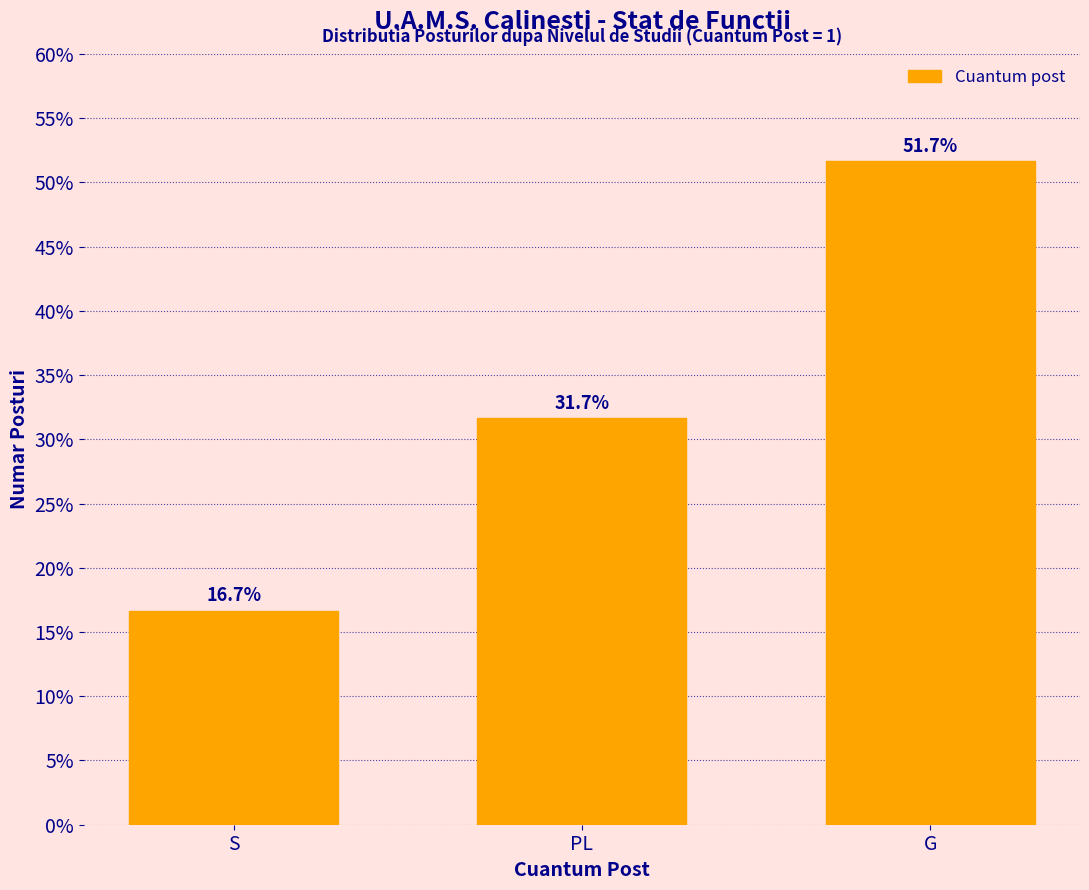

Reading left to right, extract all data points from this chart.

S=16.7	PL=31.7	G=51.7